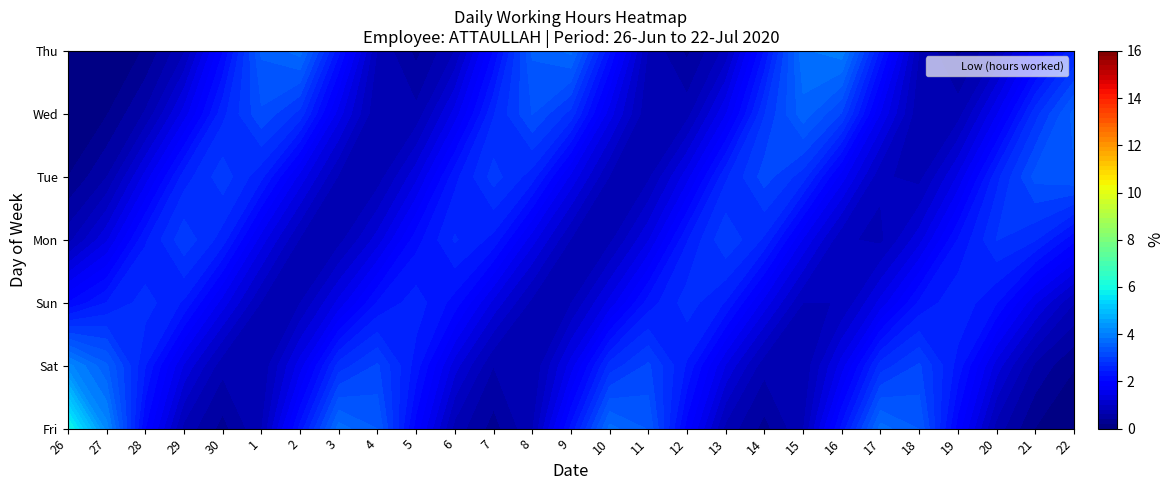

Is it true that 3 equals 5.6 at Sat?

False